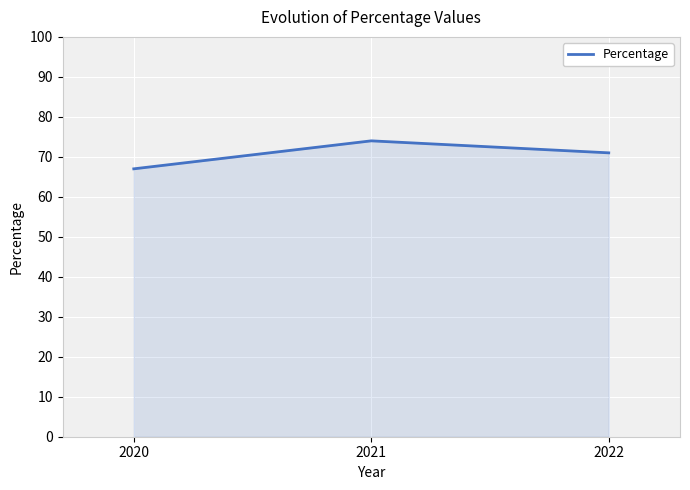

Approximately how many times larger is the value at 2020 compared to 2021?

0.9